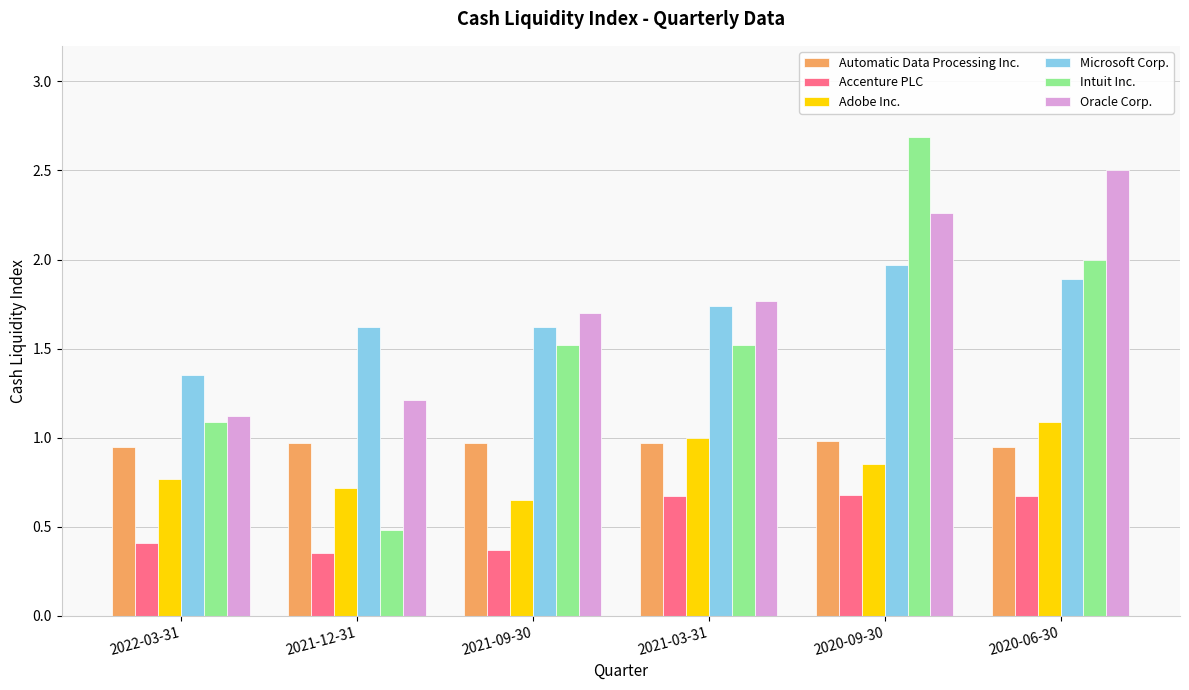

Which series has the largest range (max minus min)?

Intuit Inc.